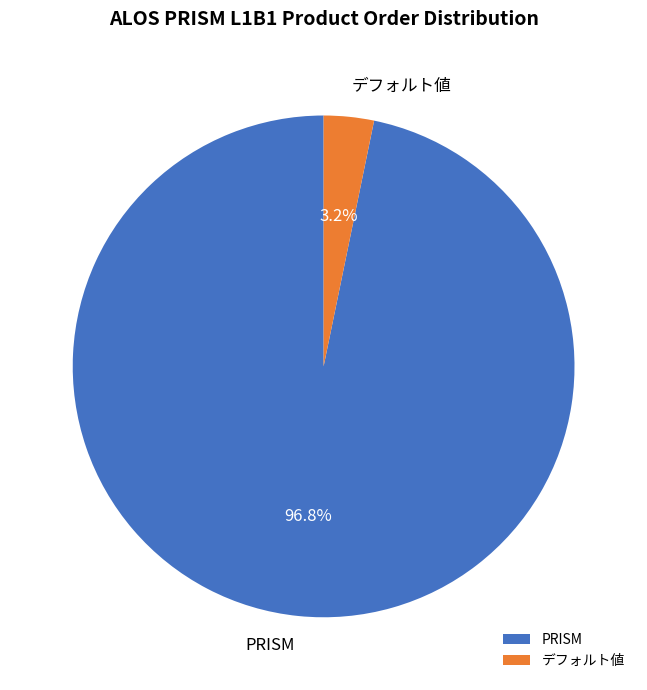

How many segments does this pie chart have?

2